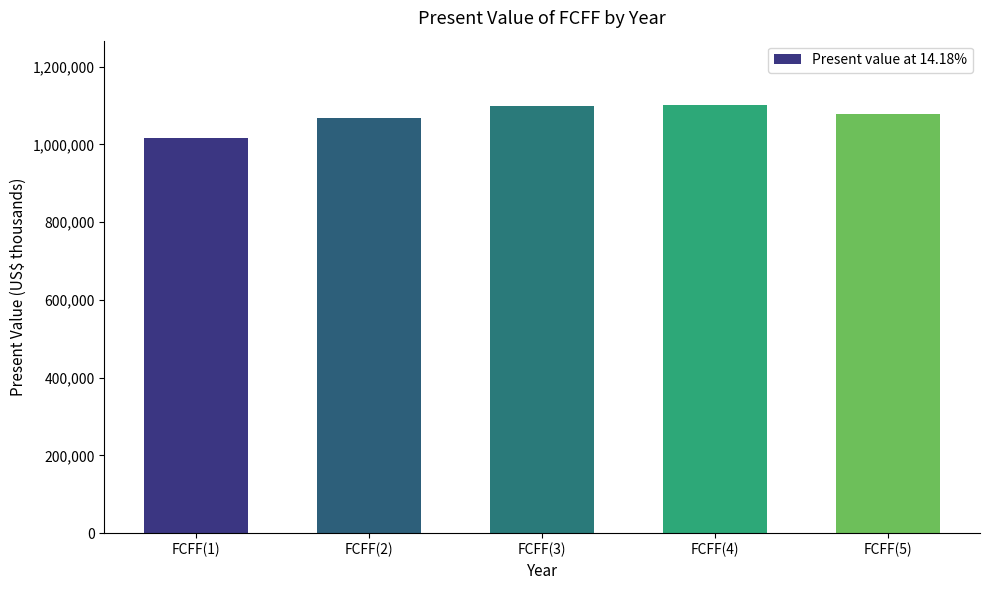

What is the greatest value displayed?

1101420